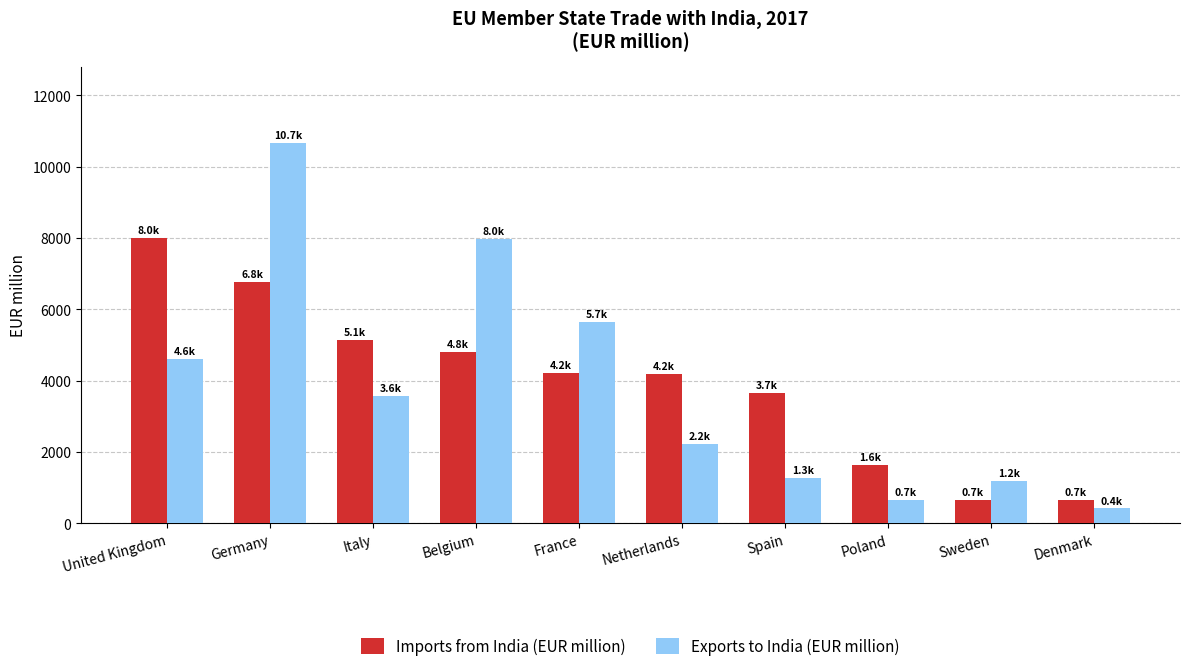

Rank the series by their average value, from highest to lowest.

Imports from India (EUR million), Exports to India (EUR million)